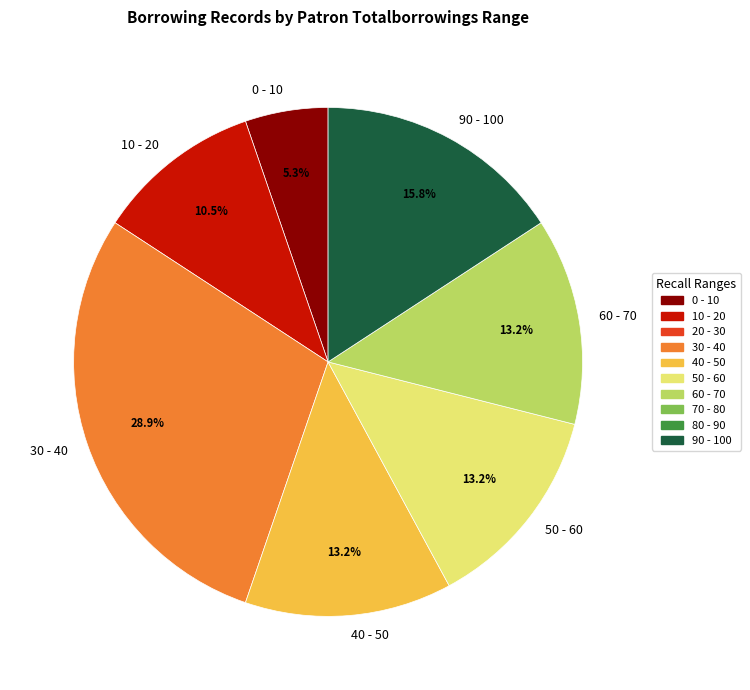

To the nearest percent, what is the average slice percentage?

14%